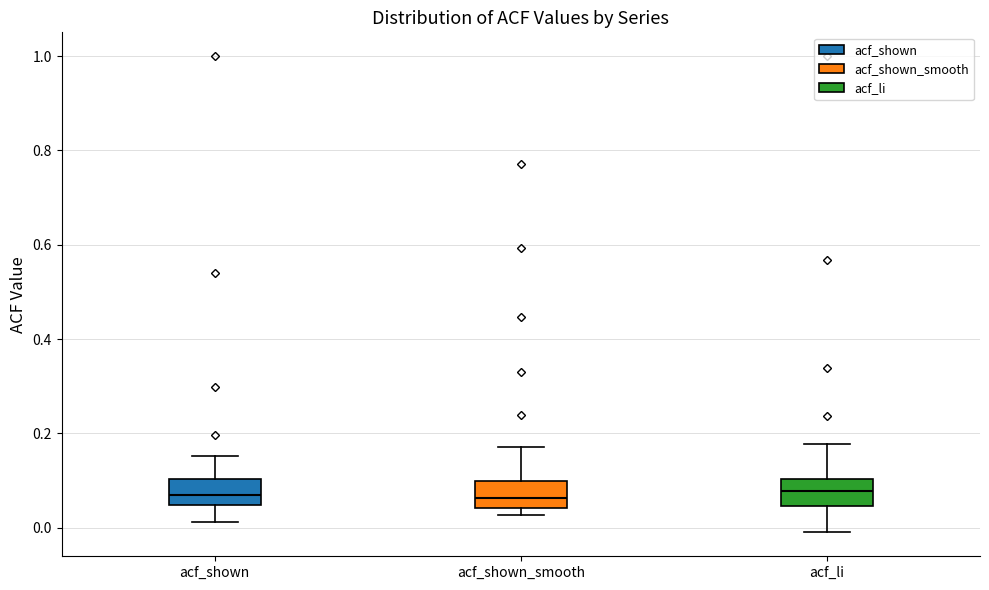

Where does the upper whisker of the box for acf_li end on the y-axis? The values are not printed on the chart, so give them approximately, as read against the axis.

0.18